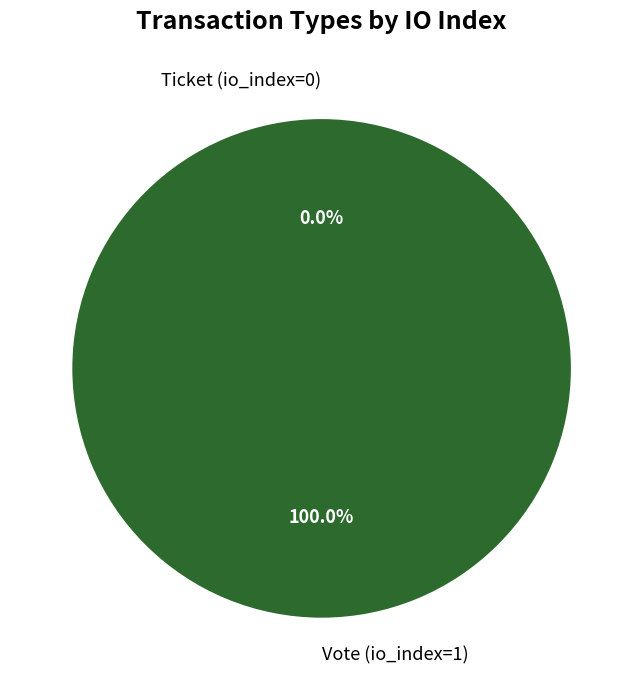

Does Ticket (io_index=0) account for over 50% of the chart?

No